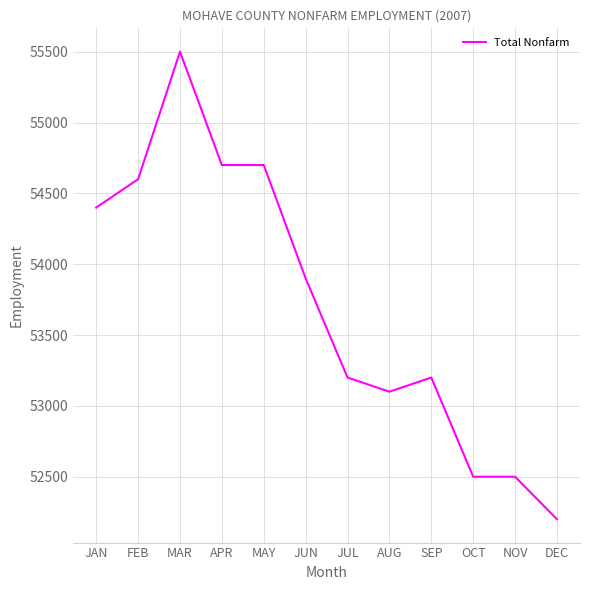

What is the difference between the maximum and minimum values?

3300